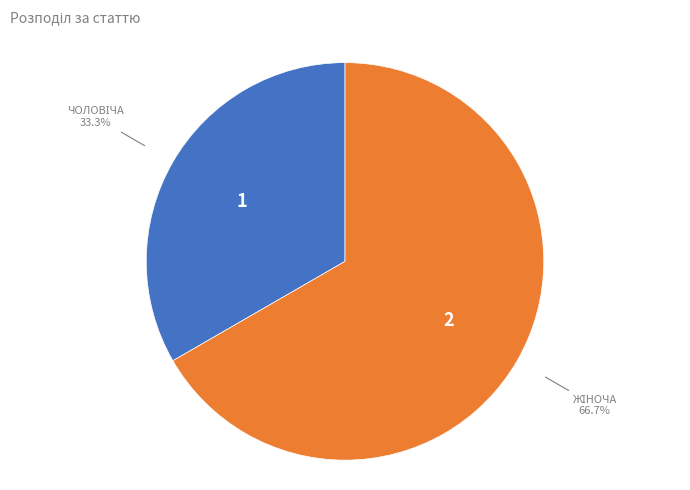

How many segments does this pie chart have?

2